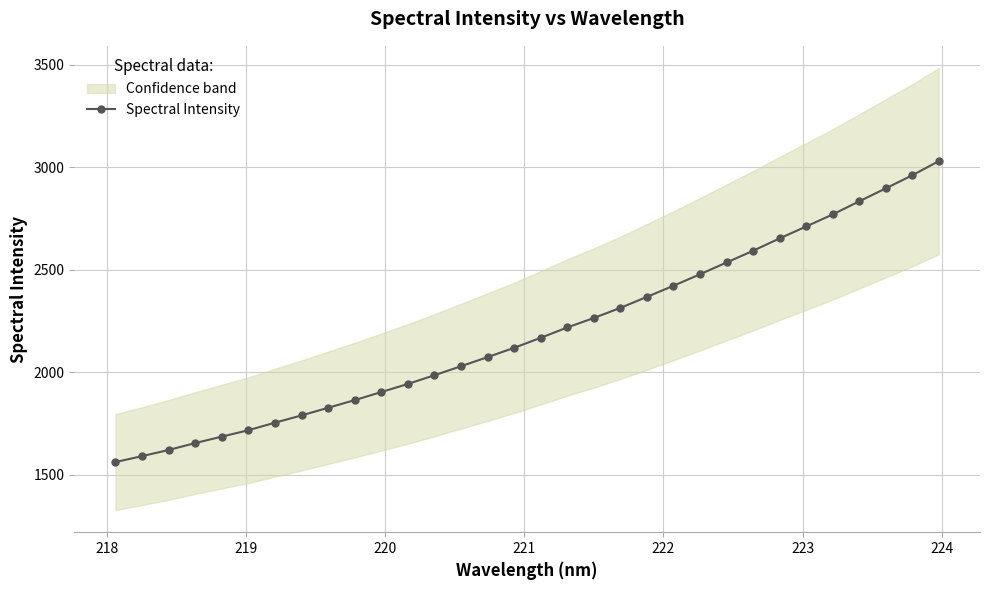

What is the minimum value for Spectral Intensity?

1561.4